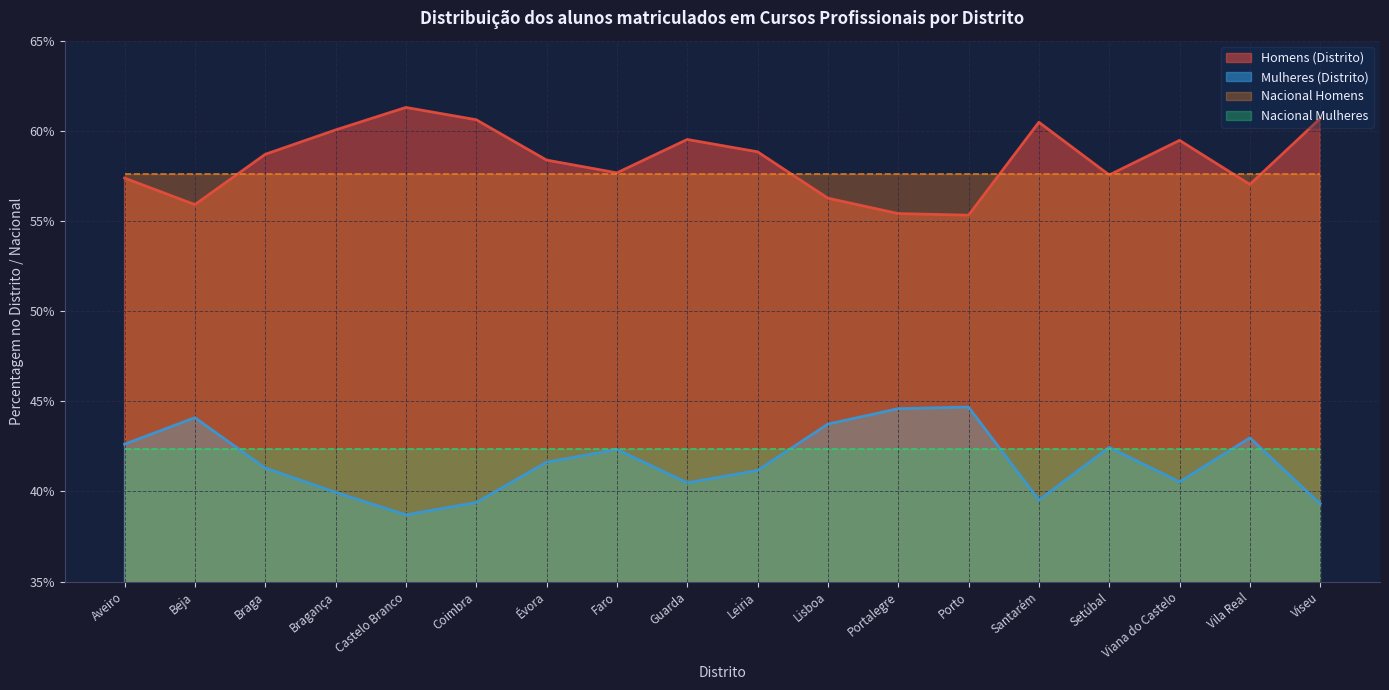

What is the minimum value shown in the chart?

0.4